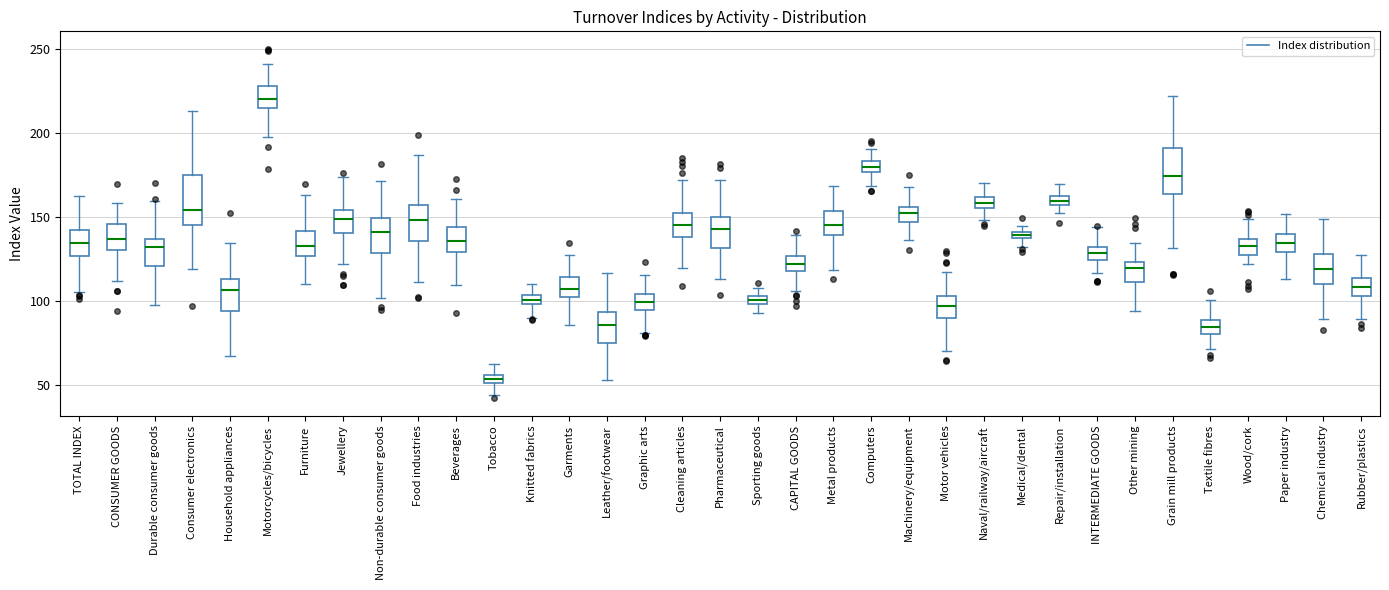

Where does the upper whisker of the box for TOTAL INDEX end on the y-axis? The values are not printed on the chart, so give them approximately, as read against the axis.

165